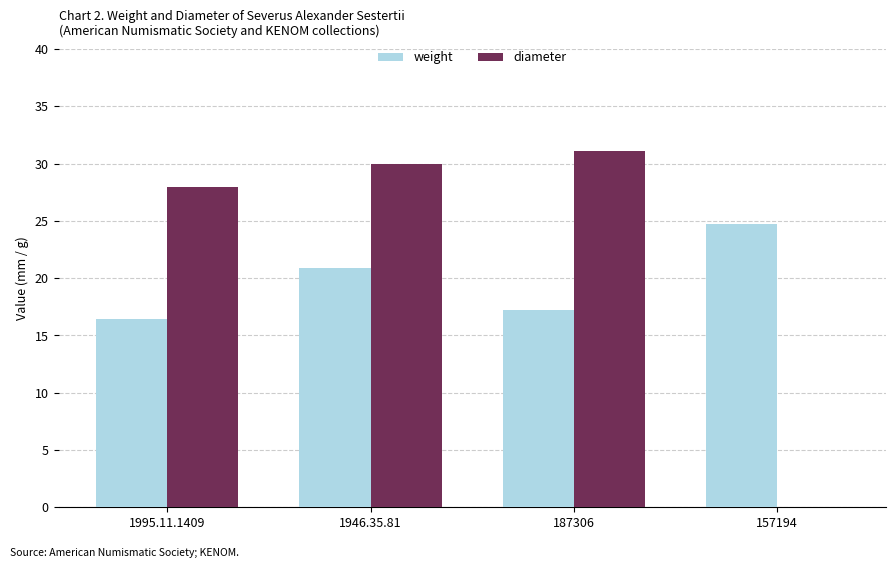

What are all the series names shown in the legend?

weight, diameter